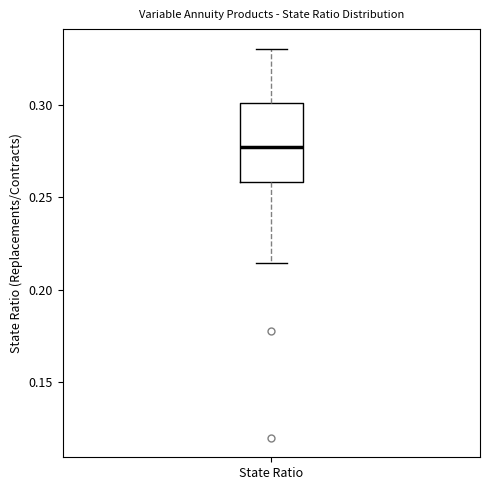

Read this box plot against the y-axis: the position of the median line, the range covered by the box, and the ends of both whiskers. The values are not printed on the chart, so give them approximately, as read against the axis.

median 0.275, box 0.260 to 0.300, whiskers 0.215 to 0.330